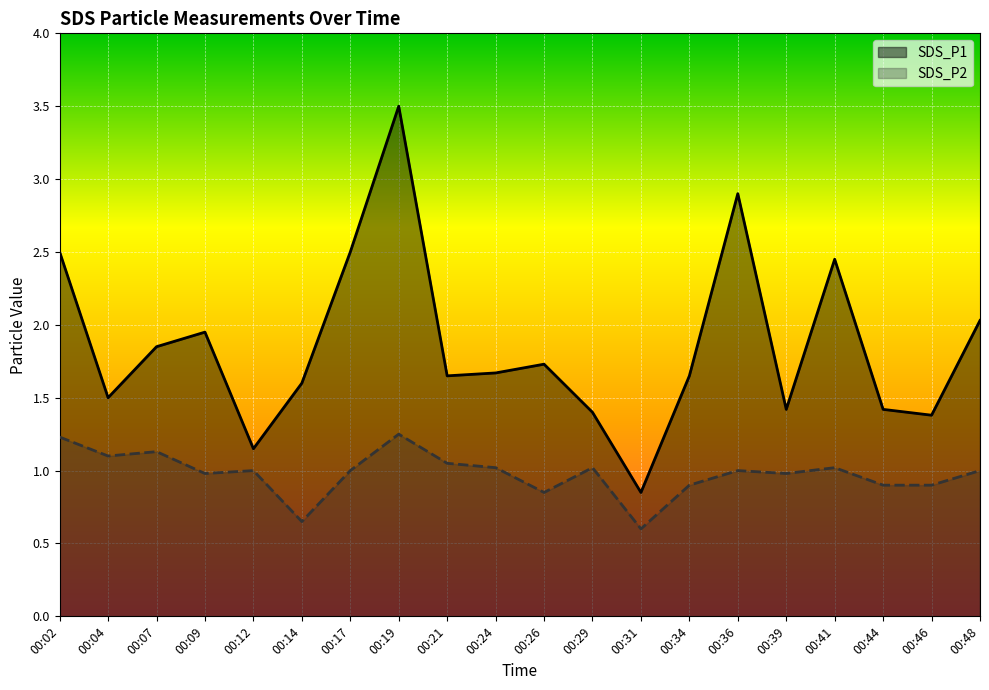

Does the chart display data point markers on the line(s)?

No